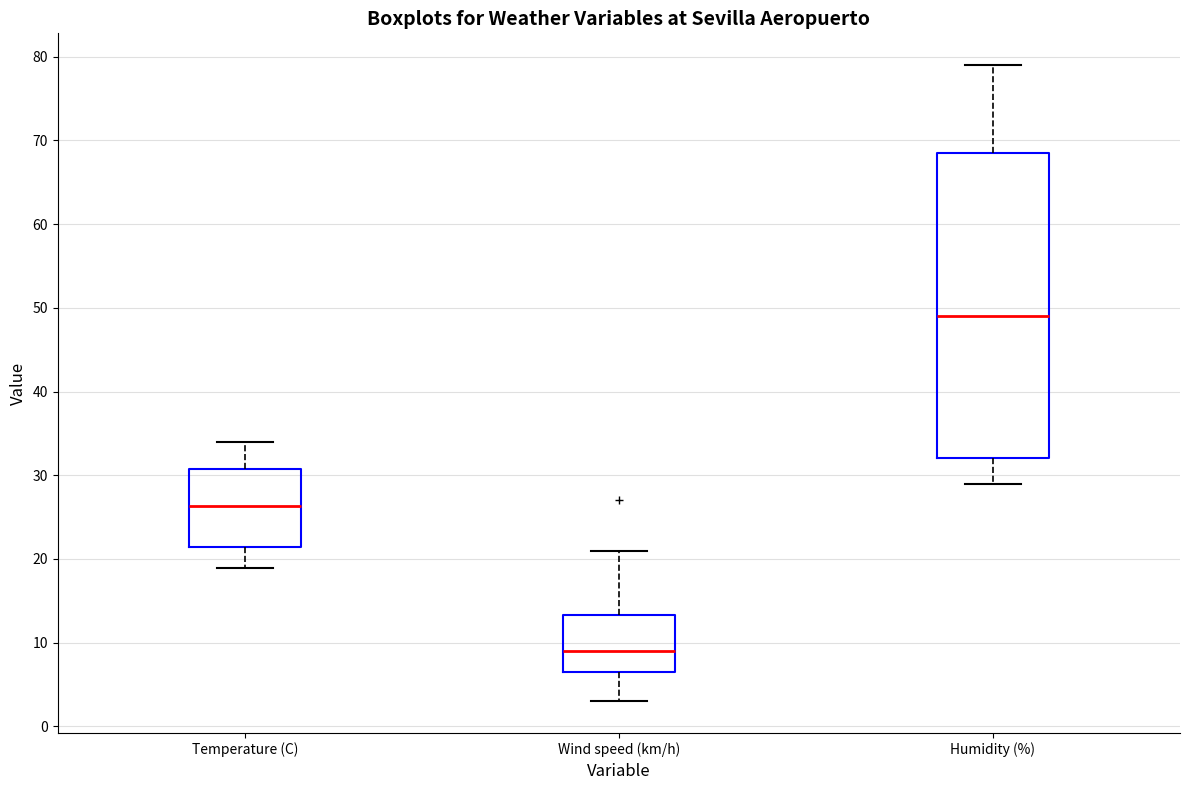

Where does the upper whisker of the box for Temperature (C) end on the y-axis? The values are not printed on the chart, so give them approximately, as read against the axis.

34